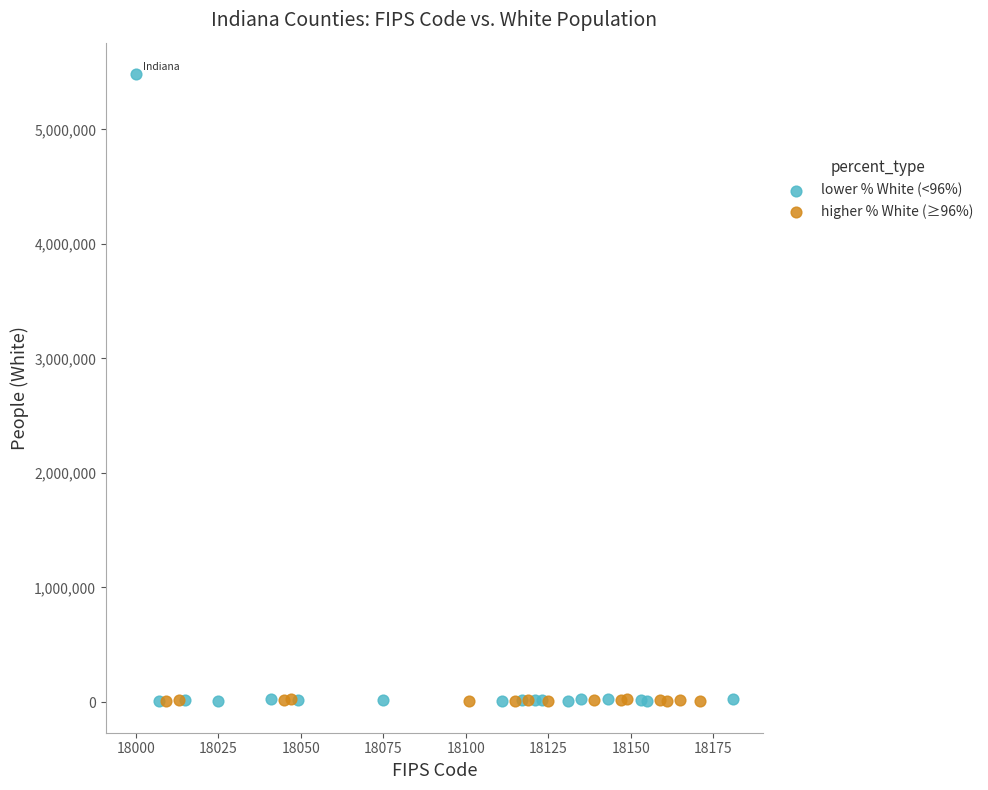

Which series has the widest spread of Y values?

lower % White (<96%)